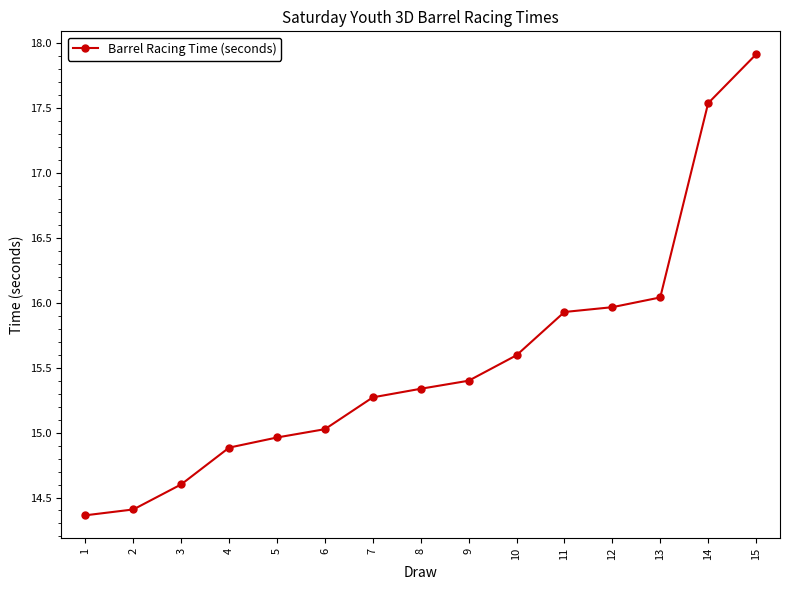

The chart shows a value of 21.9 at 12. True or false?

False